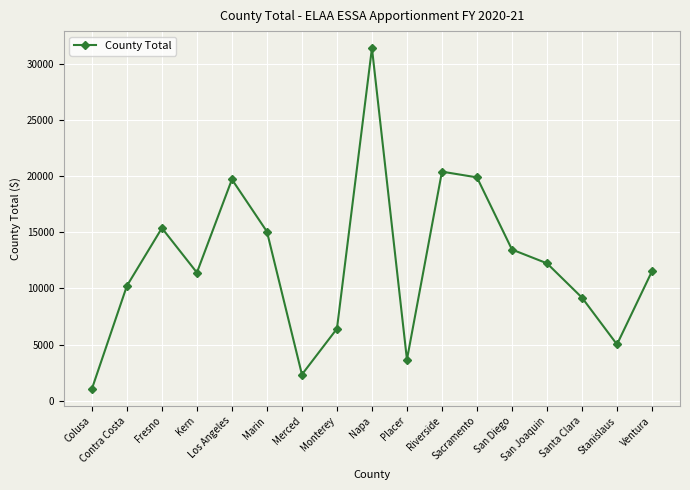

Where is the data nearest to the value 16220?

Fresno